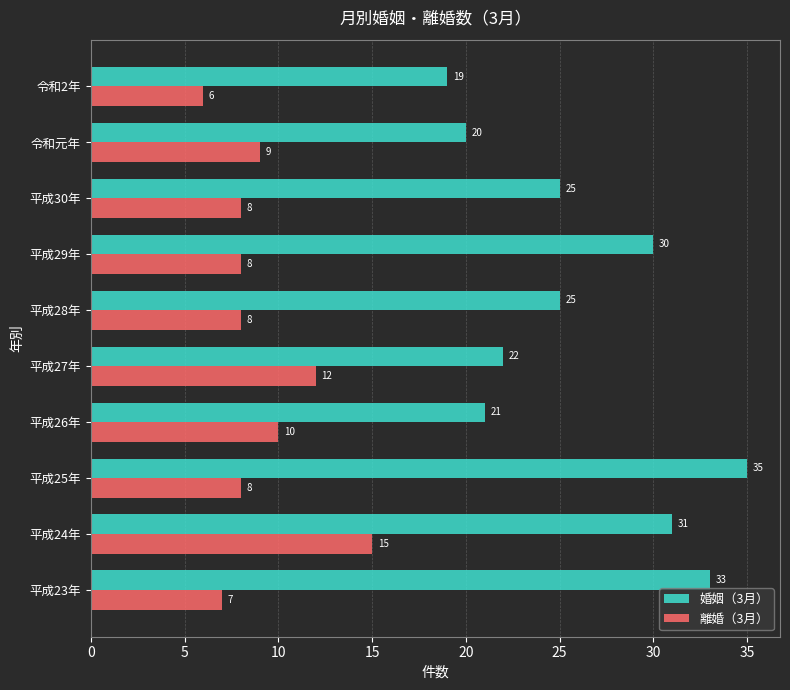

What is the smallest value displayed?

6